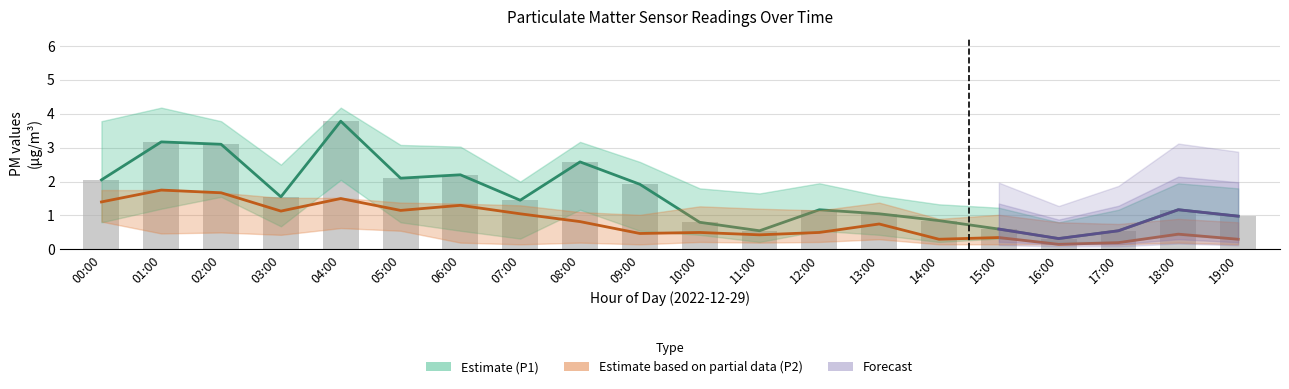

The chart shows a value of 3.2 at 01:00. True or false?

True